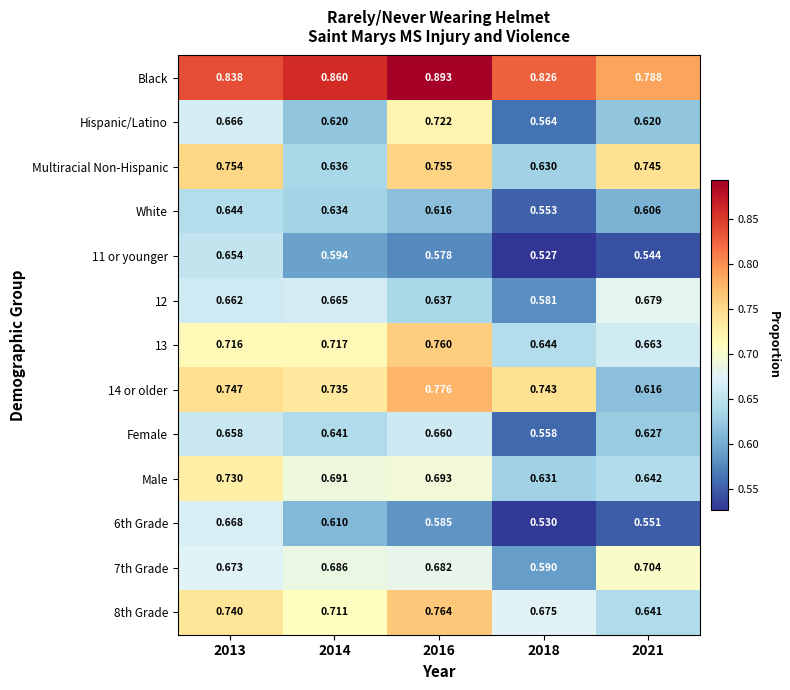

Which series has the largest total across all categories?

Black